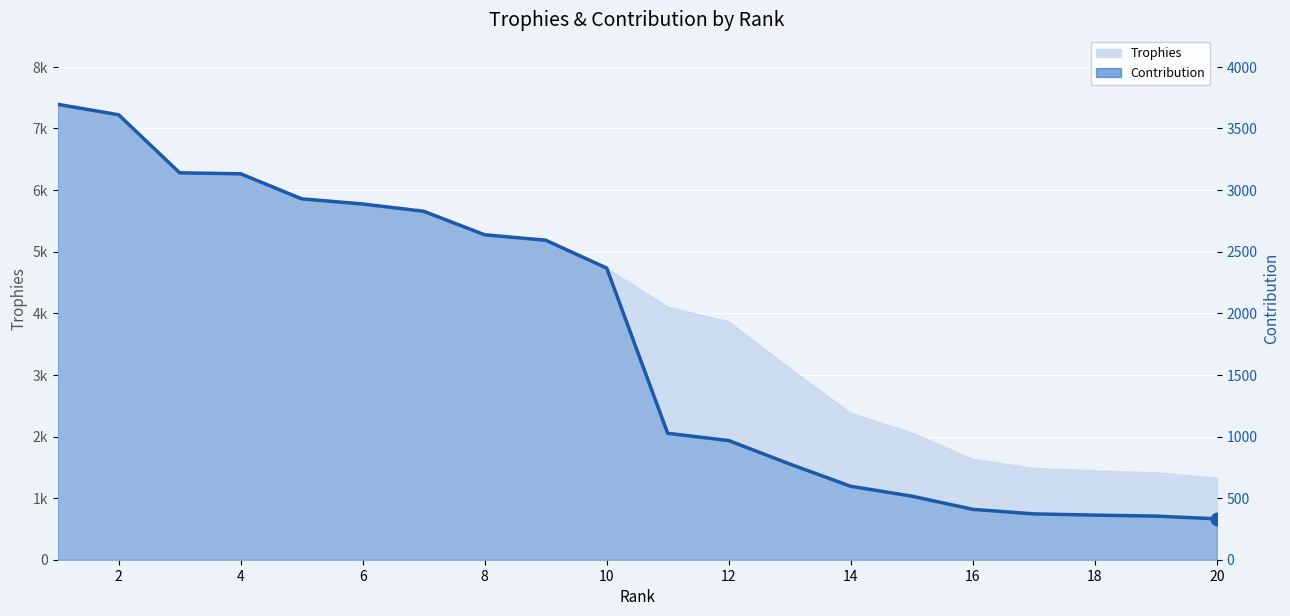

Between 8 and 6, which is larger?

6